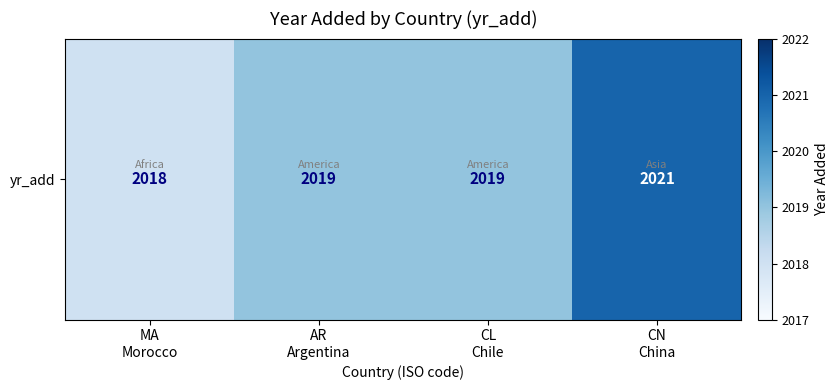

Count the values in the range 2019 to 2021.

3